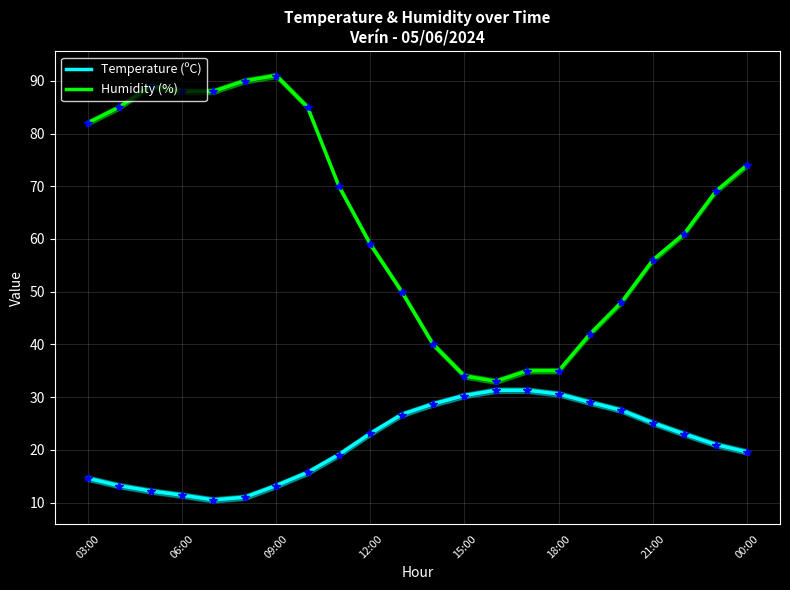

How many interior local peaks does the Humidity (%) series have?

2